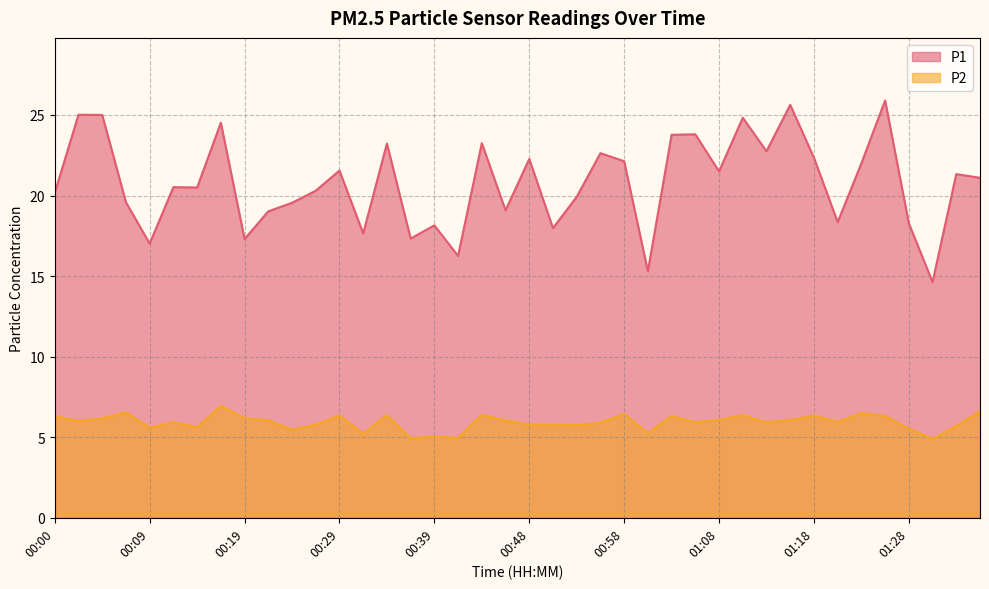

Which series has the widest spread of values?

P1